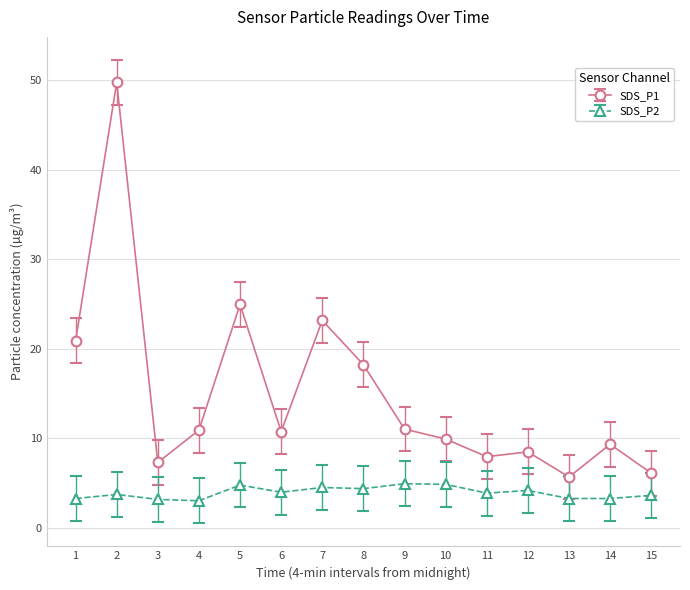

The value of SDS_P2 at 12 is 4.2. True or false?

True